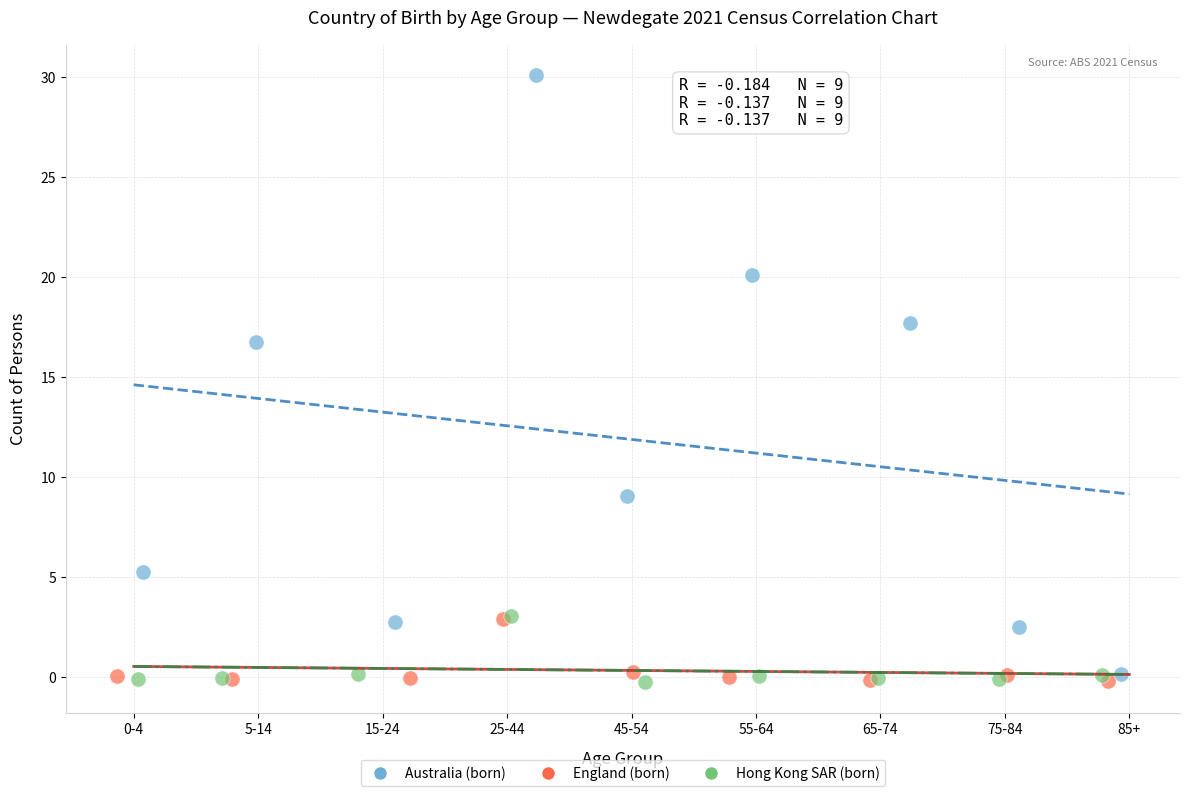

Which series has the widest spread of Y values?

Australia (born)